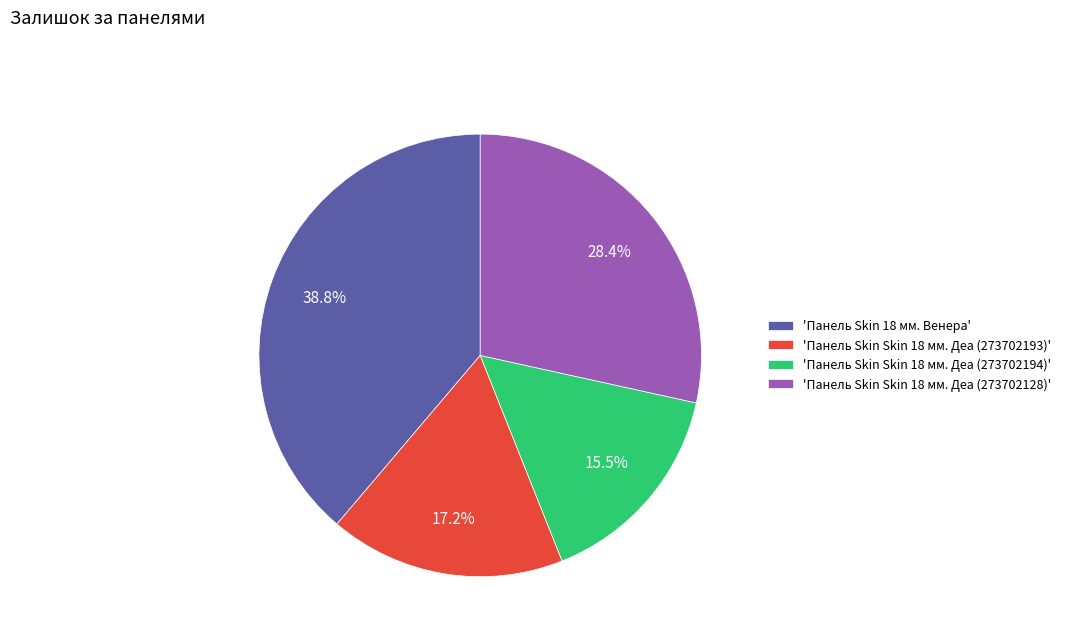

Rank the categories by value from highest to lowest.

'Панель Skin 18 мм. Венера', 'Панель Skin Skin 18 мм. Деа (273702128)', 'Панель Skin Skin 18 мм. Деа (273702193)', 'Панель Skin Skin 18 мм. Деа (273702194)'